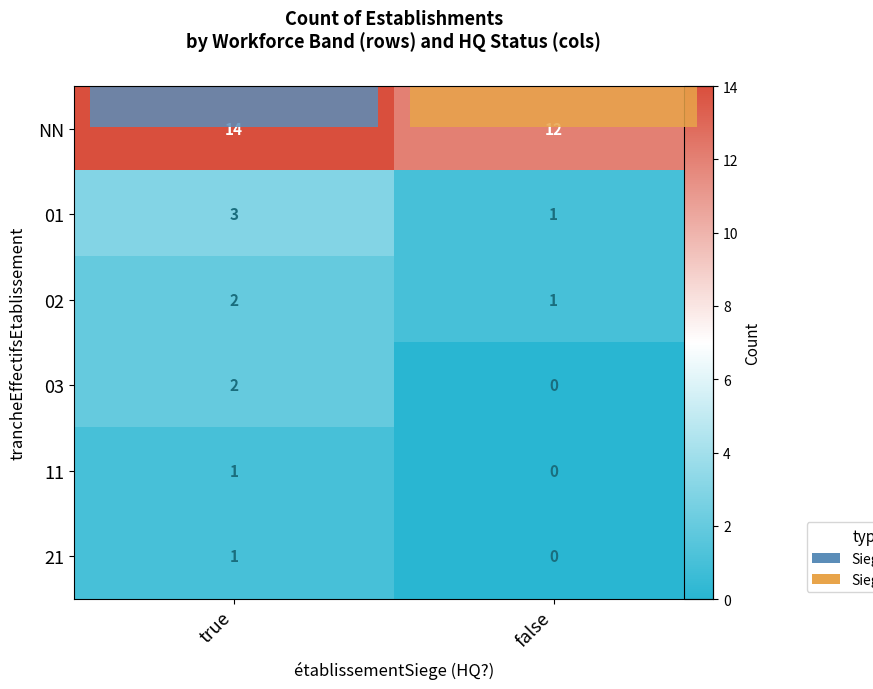

At which label does 11 reach its minimum?

false